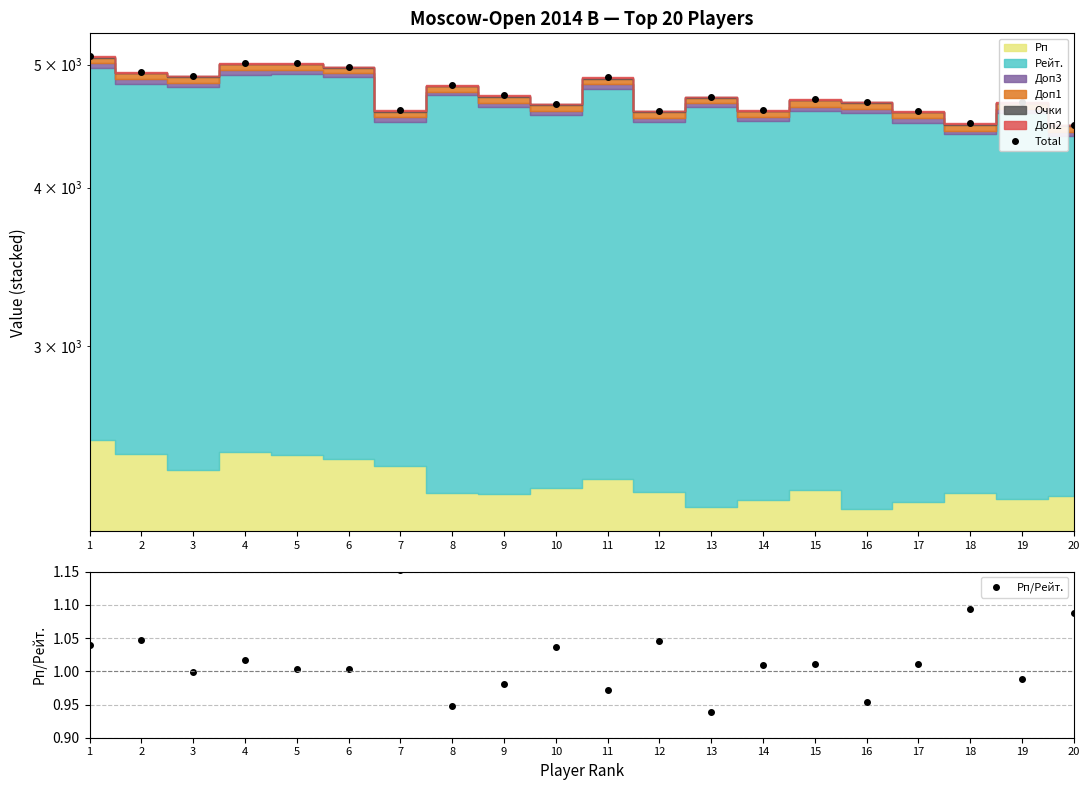

Does the chart have visible grid lines?

Yes